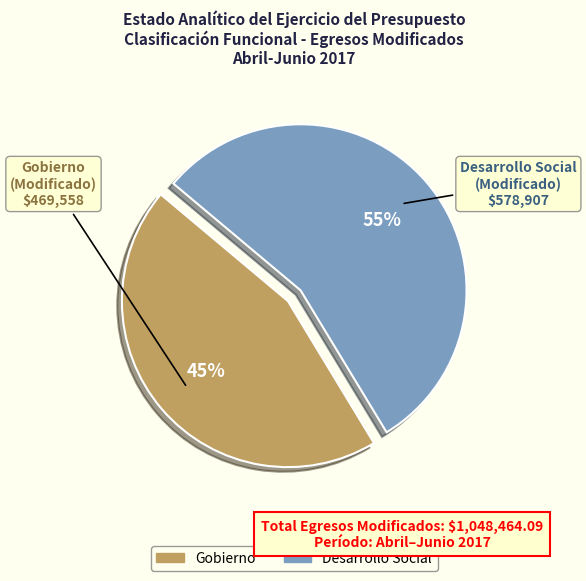

Do Gobierno and Desarrollo Social together represent more than half of the pie?

Yes